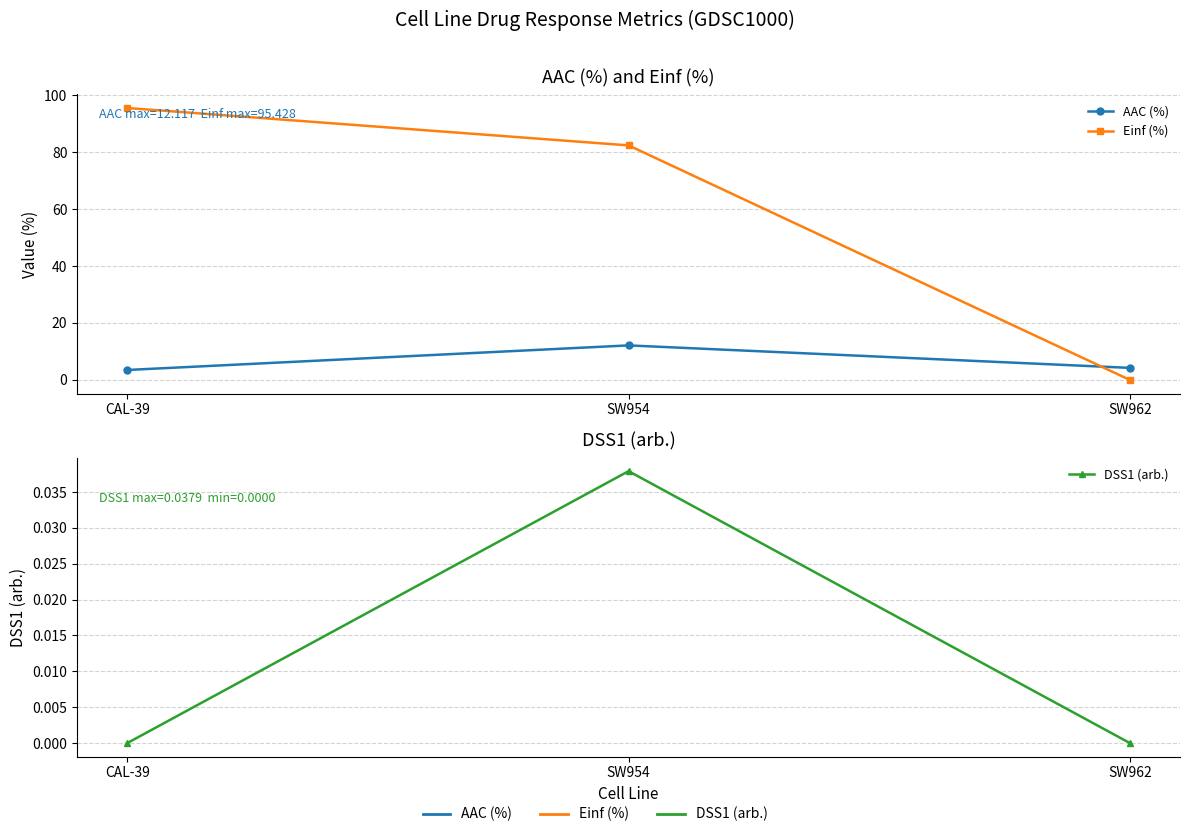

At which label does Einf (%) reach its minimum?

SW962